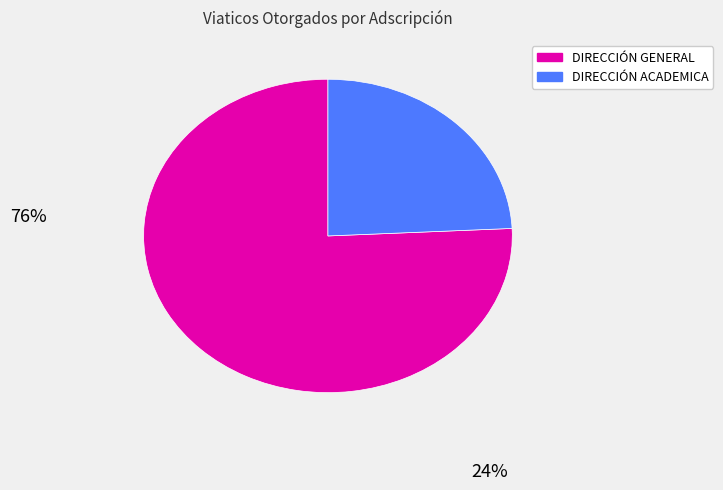

Does any single category account for the majority?

Yes